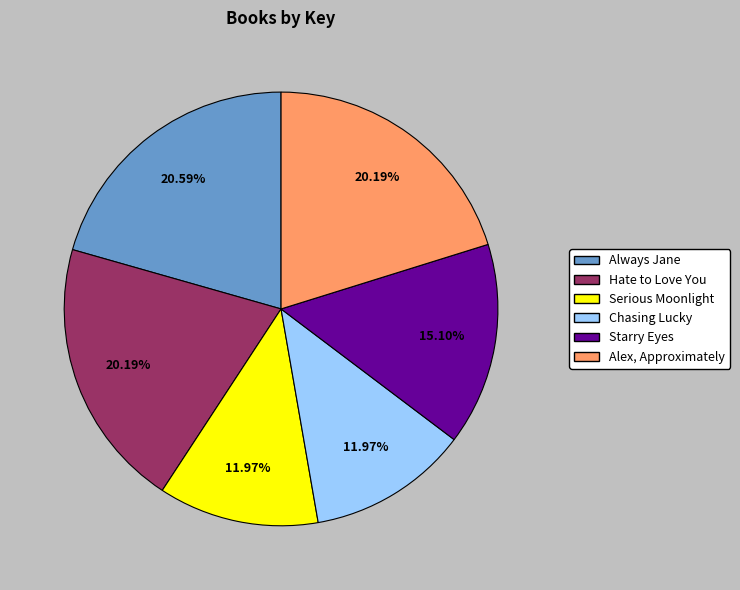

Does Starry Eyes account for over 50% of the chart?

No